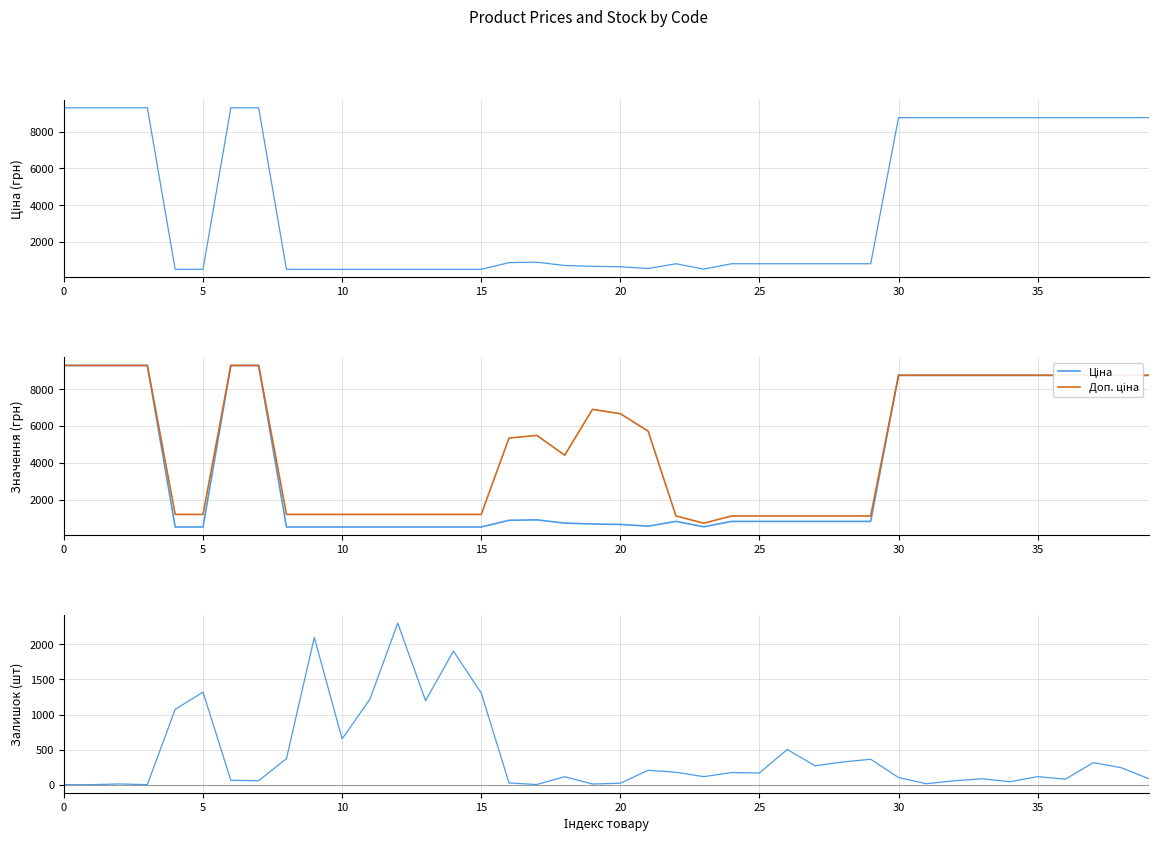

Reading left to right, what are all the values shown in this chart?

Ціна: 9290.5	9290.5	9290.5	9290.5	528.2	528.2	9290.5	9290.5	528.2	528.2	528.2	528.2	528.2	528.2	528.2	528.2	892.2	915.8	737.2	691.0	667.4	572.7	831.5	540.5	831.5	831.5	831.5	831.5	831.5	831.5	8755.5	8755.5	8755.5	8755.5	8755.5	8755.5	8755.5	8755.5	8755.5	8755.5
Доп. ціна: 9290.5	9290.5	9290.5	9290.5	1210.7	1210.7	9290.5	9290.5	1210.7	1210.7	1210.7	1210.7	1210.7	1210.7	1210.7	1210.7	5353.1	5495.0	4423.0	6910.3	6673.6	5727.0	1126.7	732.0	1126.7	1126.7	1126.7	1126.7	1126.7	1126.7	8755.5	8755.5	8755.5	8755.5	8755.5	8755.5	8755.5	8755.5	8755.5	8755.5
Залишок: 0.0	0.0	10.0	0.0	1074.0	1319.0	62.0	56.0	371.0	2099.0	653.0	1219.0	2304.0	1197.0	1905.0	1307.0	24.0	2.0	113.0	9.0	20.0	205.0	177.0	114.0	173.0	166.0	502.0	269.0	323.0	362.0	101.0	13.0	55.0	84.0	41.0	114.0	78.0	314.0	242.0	84.0